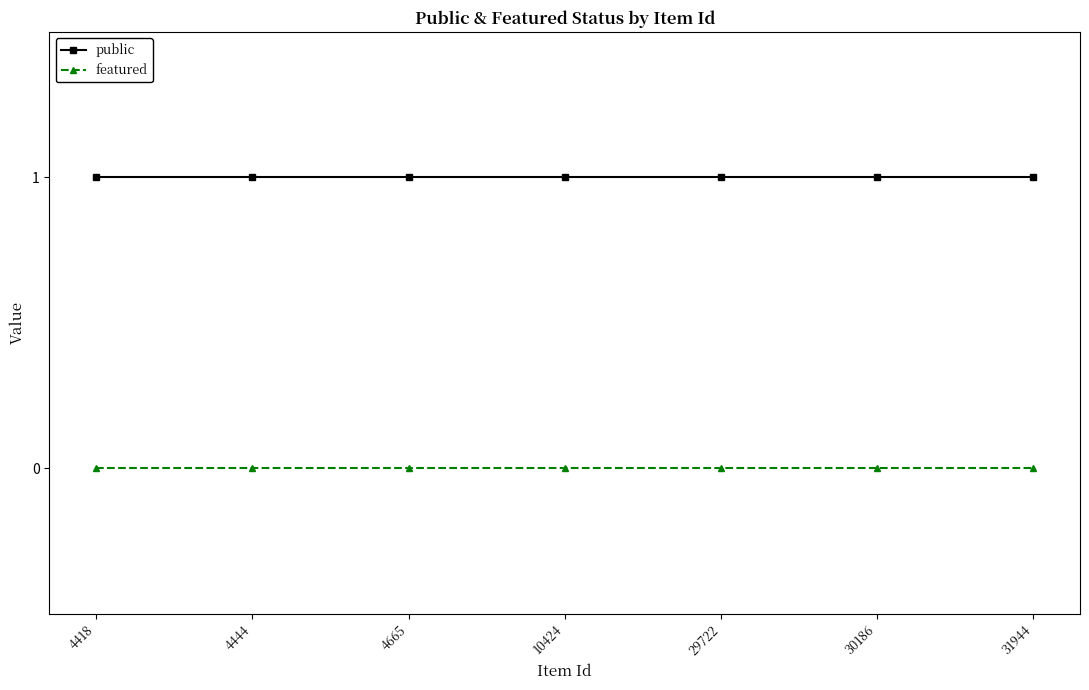

Which series has the largest total across all categories?

public